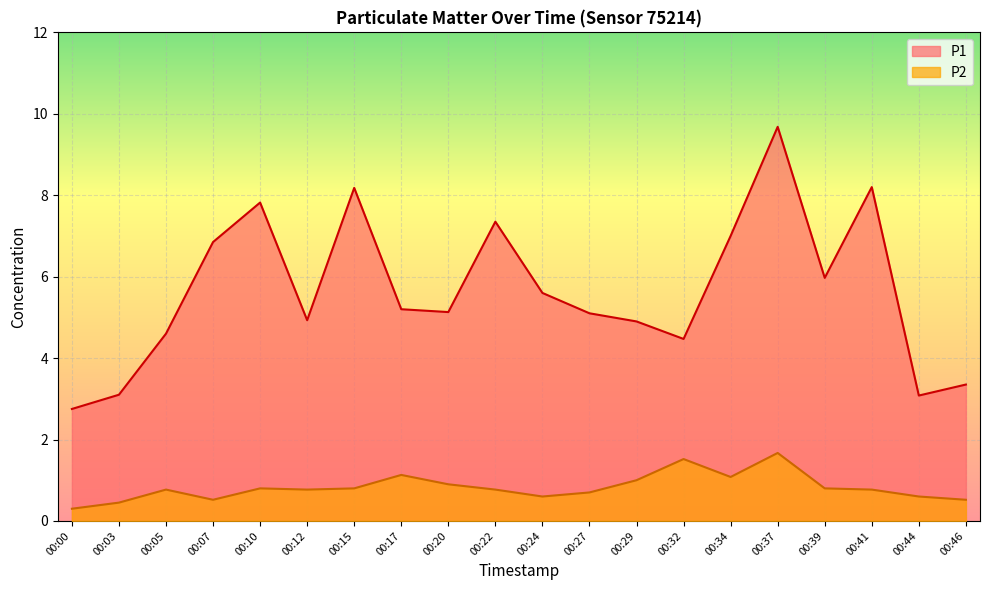

What is the value of the P1 point at the 2nd from the left?

3.1